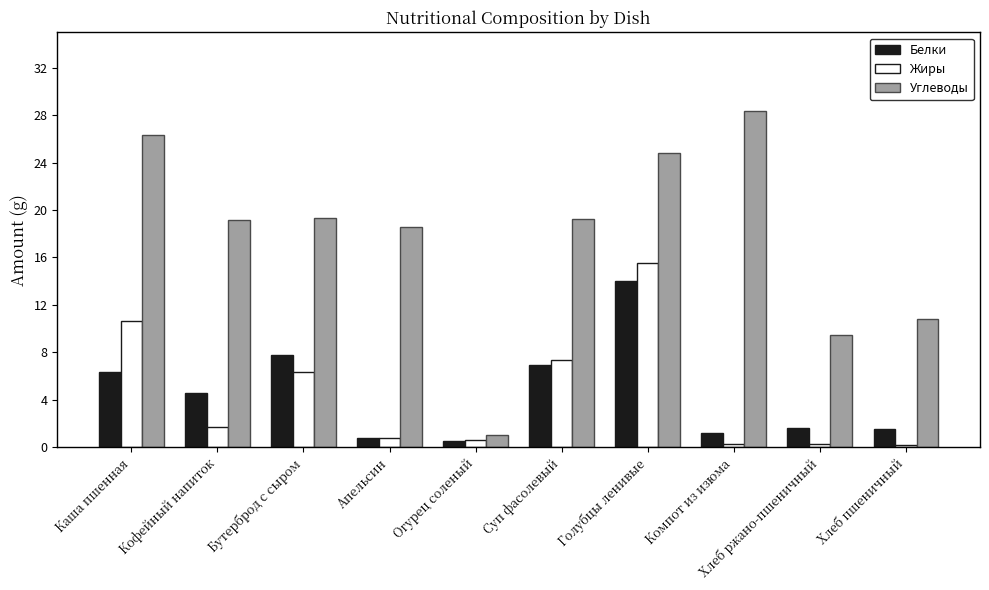

The value of Белки at Суп фасолевый is 1.9. True or false?

False